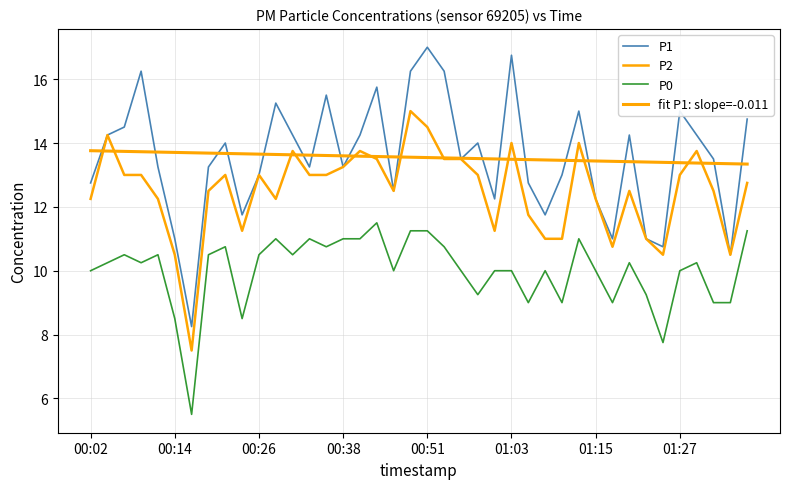

Does the chart display data point markers on the line(s)?

No